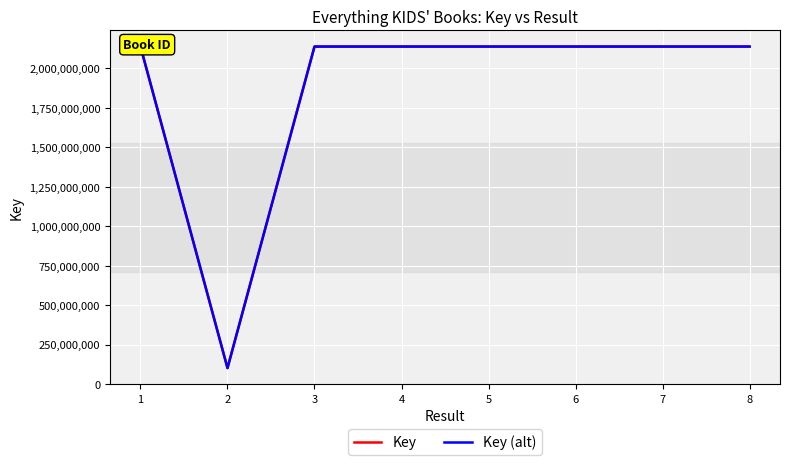

What is the value of the Key point at the 4th from the left?

2137664607.0